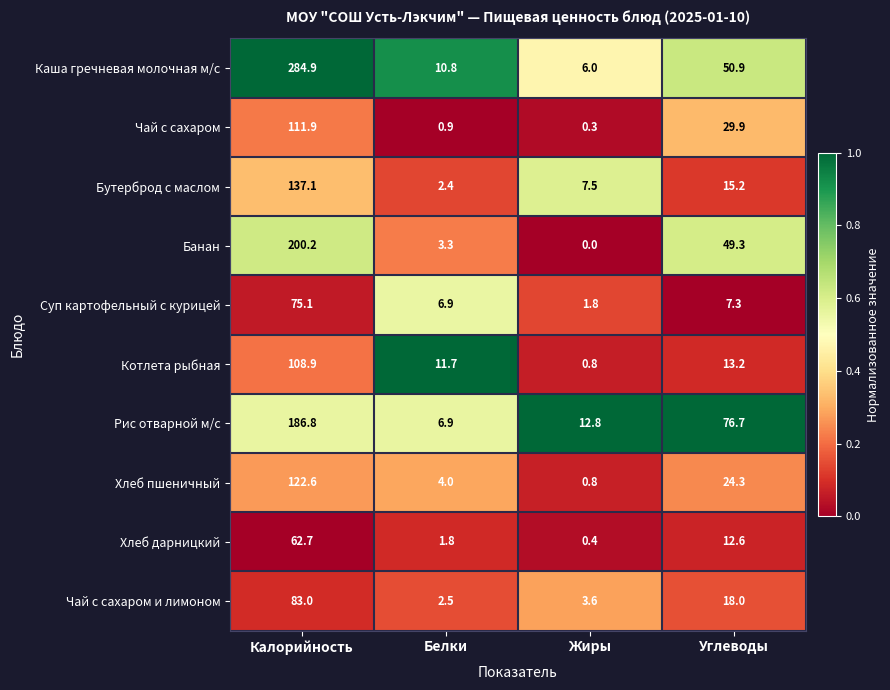

Where is Хлеб дарницкий nearest to the value 31?

Углеводы